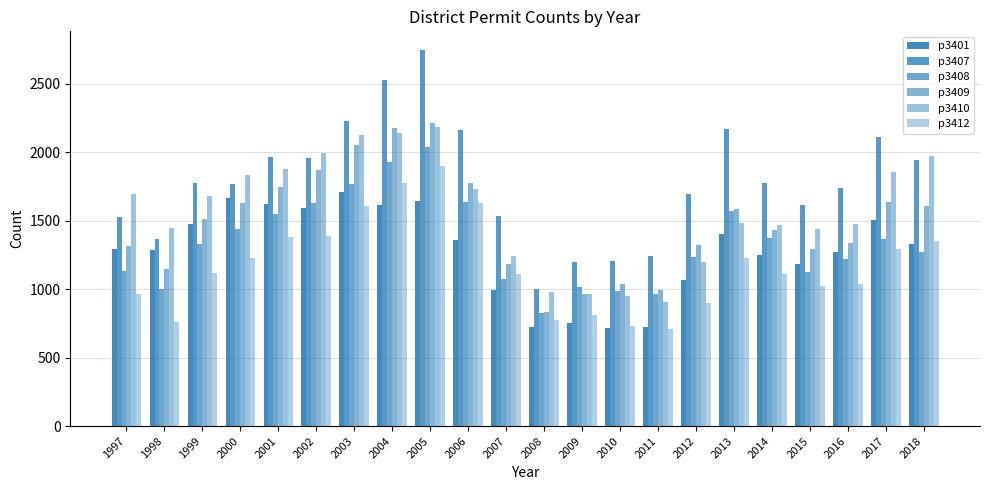

How many categories are shown in the chart?

22